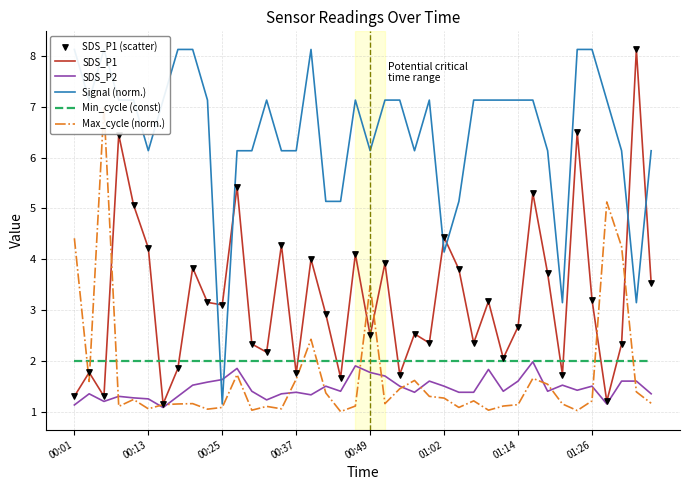

What is the total value across all series at 12?

15.2